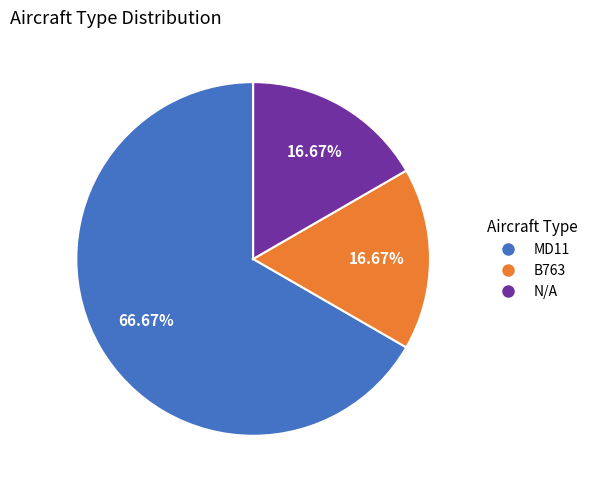

True or false: MD11 accounts for 67% of the total.

True